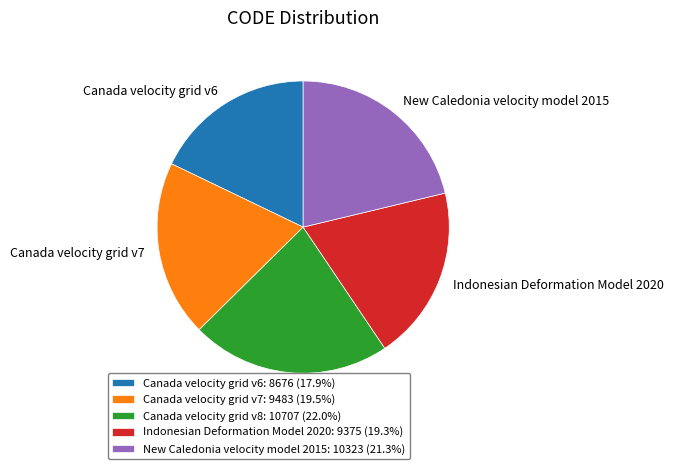

Is New Caledonia velocity model 2015 the majority of the pie?

No